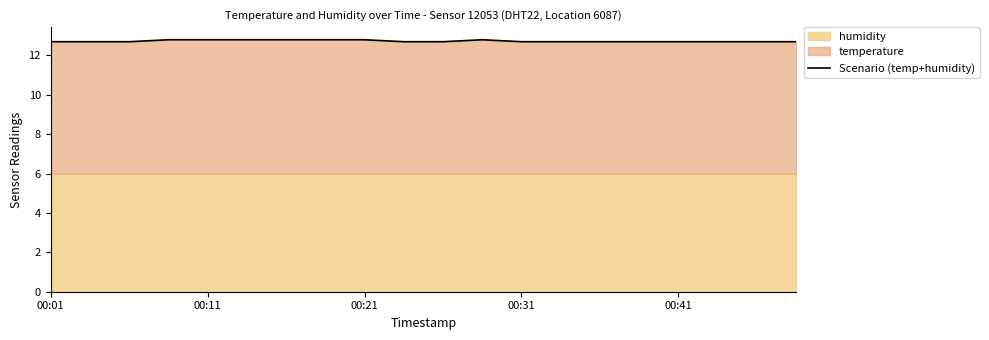

What is the lowest value of the Scenario (temp+humidity) series?

12.7